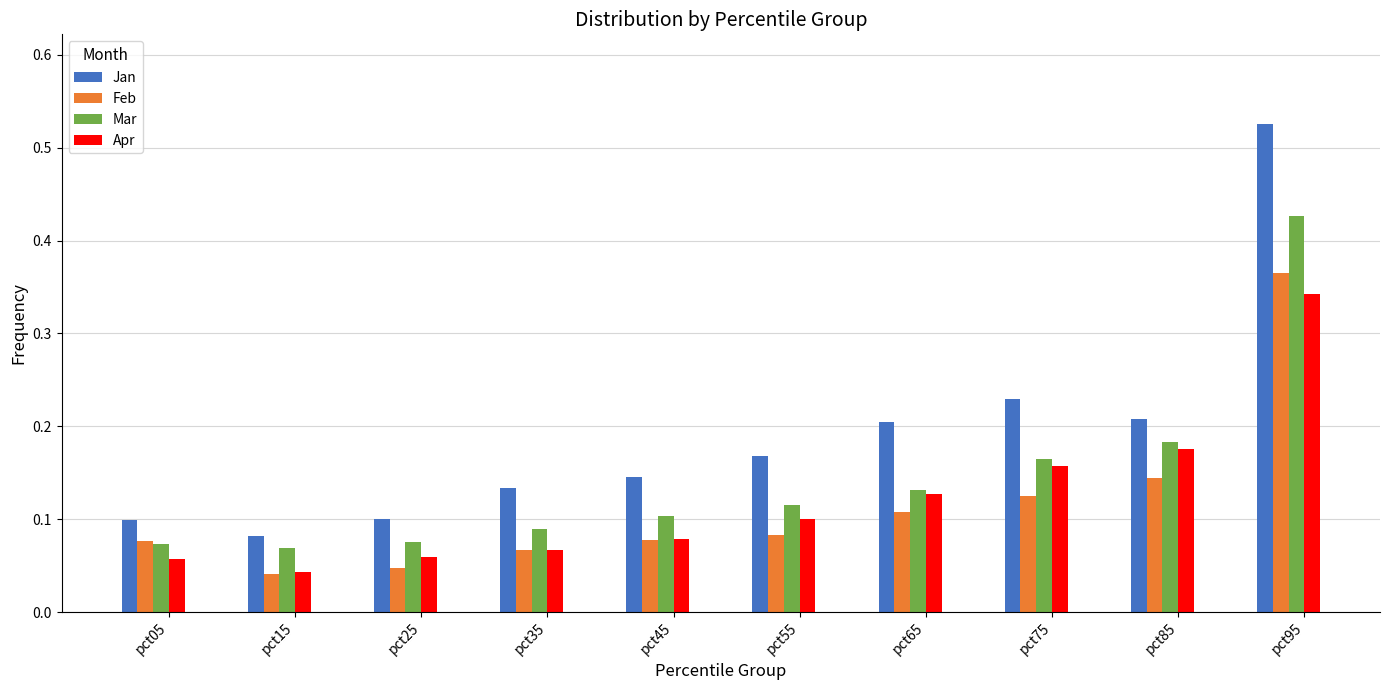

Is the value of Mar at pct35 greater than the value of Jan at pct55?

No